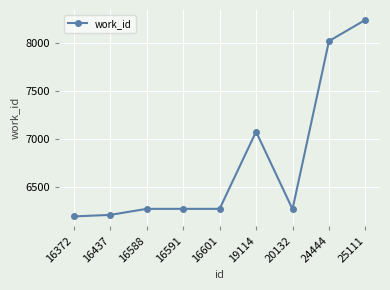

What is the difference between the maximum and second lowest values?

2038